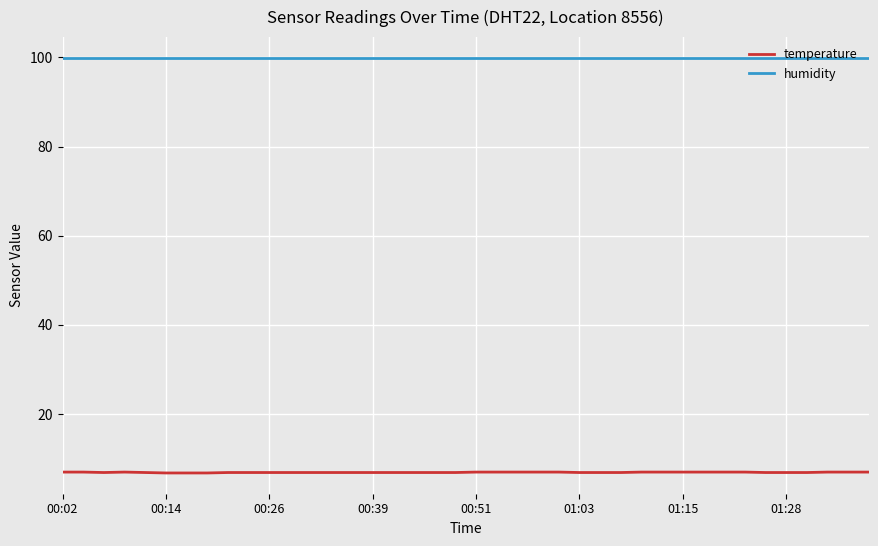

True or false: temperature and humidity cross at least once.

False